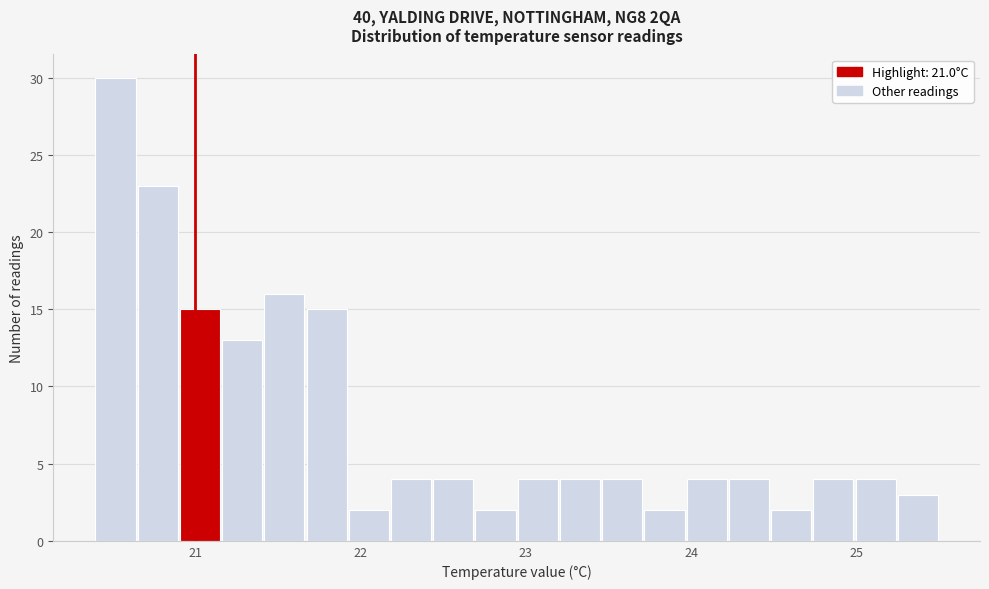

Read against the x-axis, roughly where is the centre of the tallest bar?

20.5